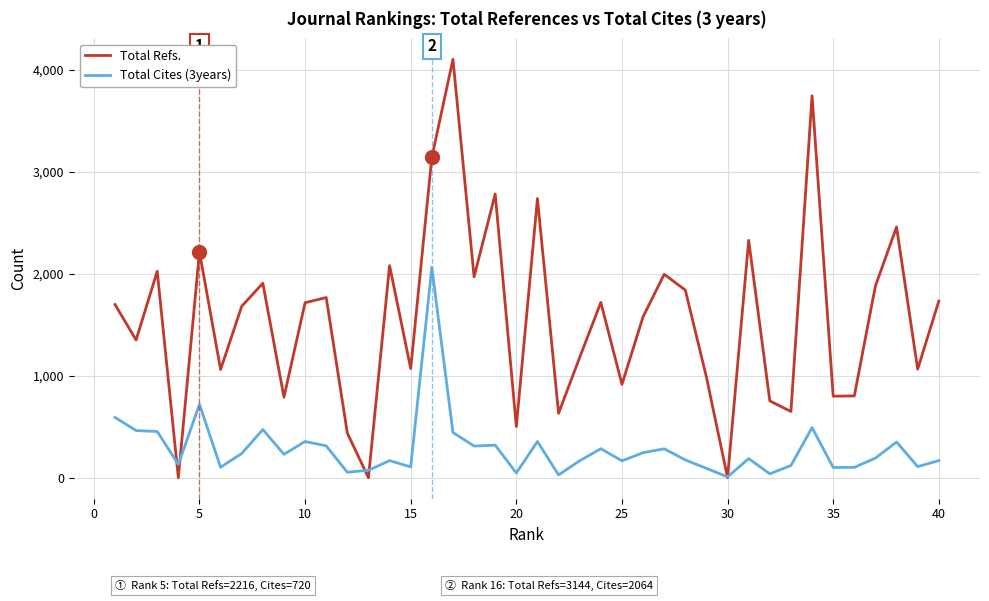

List the series in order of their peak value, highest first.

Total Refs., Total Cites (3years)